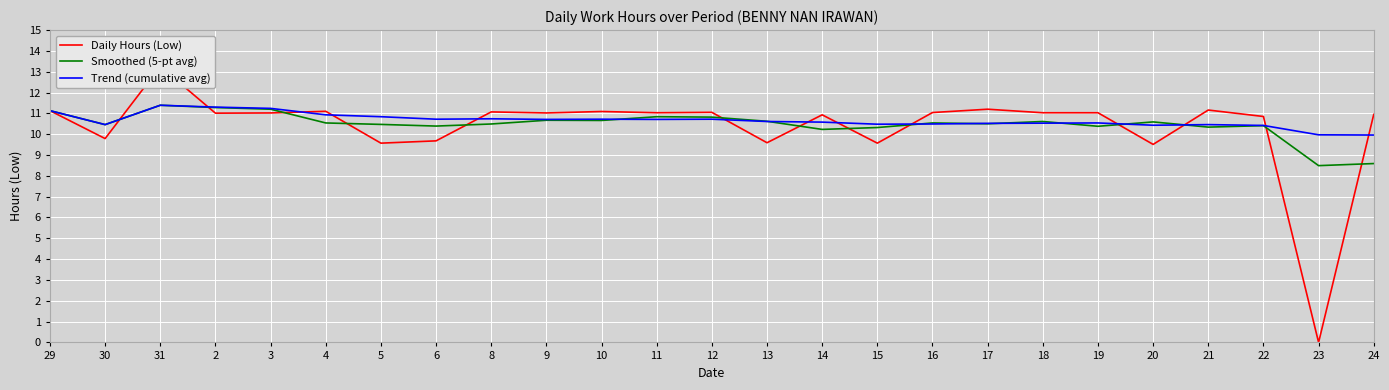

List the series in order of their overall mean, highest first.

Trend (cumulative avg), Smoothed (5-pt avg), Daily Hours (Low)